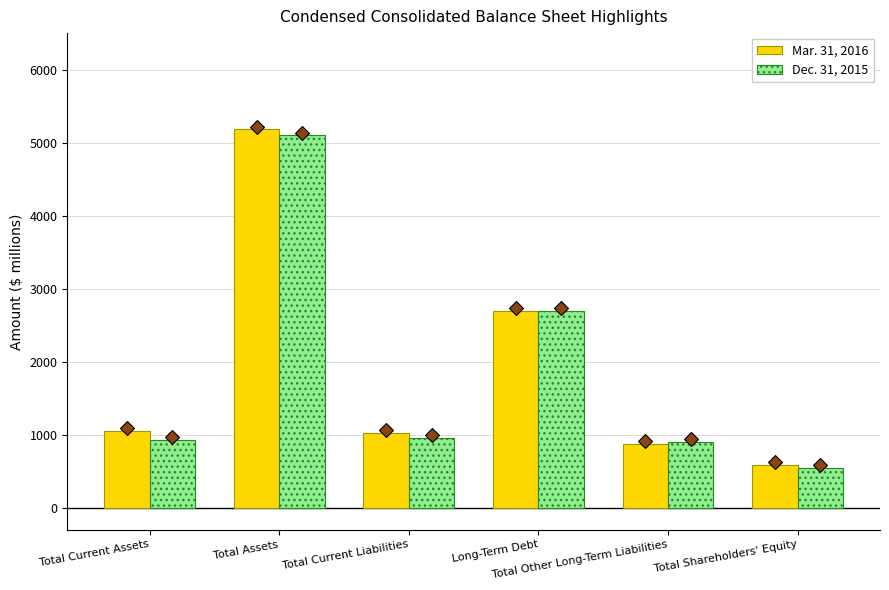

What is the difference between the second highest and second lowest values in the Mar. 31, 2016 series?

1825